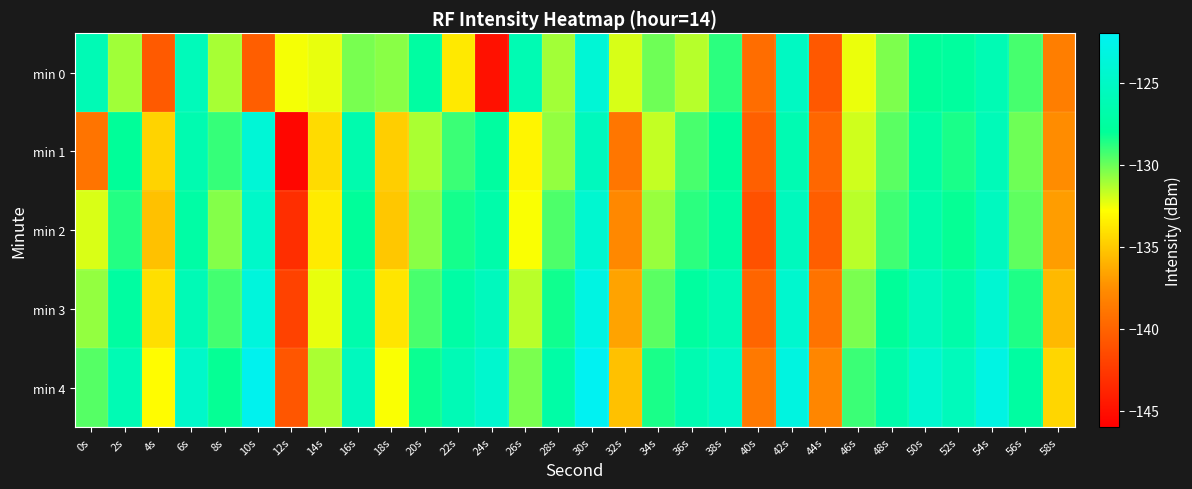

Reading left to right, what are all the values shown in this chart?

min 0: 0s=-126.1	2s=-131.0	4s=-140.6	6s=-125.8	8s=-131.2	10s=-140.4	12s=-132.6	14s=-132.4	16s=-130.3	18s=-130.6	20s=-127.4	22s=-133.7	24s=-144.9	26s=-126.2	28s=-131.1	30s=-123.9	32s=-132.0	34s=-130.1	36s=-131.4	38s=-128.8	40s=-139.4	42s=-125.3	44s=-140.7	46s=-132.4	48s=-130.4	50s=-128.0	52s=-127.6	54s=-126.2	56s=-129.3	58s=-138.4
min 1: 0s=-139.0	2s=-128.0	4s=-134.6	6s=-126.4	8s=-129.0	10s=-123.9	12s=-145.6	14s=-134.3	16s=-126.6	18s=-134.8	20s=-131.2	22s=-129.1	24s=-127.5	26s=-133.2	28s=-130.8	30s=-125.6	32s=-138.9	34s=-131.7	36s=-129.4	38s=-127.8	40s=-140.2	42s=-126.3	44s=-139.8	46s=-131.9	48s=-129.7	50s=-127.1	52s=-128.5	54s=-125.9	56s=-130.1	58s=-137.6
min 2: 0s=-132.1	2s=-128.7	4s=-135.4	6s=-127.2	8s=-130.5	10s=-124.8	12s=-143.2	14s=-133.6	16s=-127.9	18s=-135.1	20s=-130.6	22s=-128.4	24s=-126.8	26s=-132.7	28s=-129.5	30s=-124.3	32s=-137.8	34s=-130.9	36s=-128.8	38s=-127.3	40s=-141.1	42s=-125.6	44s=-140.3	46s=-131.5	48s=-129.2	50s=-126.7	52s=-128.1	54s=-125.4	56s=-129.8	58s=-136.9
min 3: 0s=-130.8	2s=-127.4	4s=-134.1	6s=-126.0	8s=-129.3	10s=-123.5	12s=-142.0	14s=-132.4	16s=-126.7	18s=-133.9	20s=-129.4	22s=-127.2	24s=-125.6	26s=-131.5	28s=-128.3	30s=-123.1	32s=-136.6	34s=-129.7	36s=-127.6	38s=-126.1	40s=-139.9	42s=-124.4	44s=-139.1	46s=-130.3	48s=-128.0	50s=-125.5	52s=-126.9	54s=-124.2	56s=-128.6	58s=-135.7
min 4: 0s=-129.6	2s=-126.2	4s=-132.9	6s=-124.8	8s=-128.1	10s=-122.3	12s=-140.8	14s=-131.2	16s=-125.5	18s=-132.7	20s=-128.2	22s=-126.0	24s=-124.4	26s=-130.3	28s=-127.1	30s=-121.9	32s=-135.4	34s=-128.5	36s=-126.4	38s=-124.9	40s=-138.7	42s=-123.2	44s=-137.9	46s=-129.1	48s=-126.8	50s=-124.3	52s=-125.7	54s=-123.0	56s=-127.4	58s=-134.5